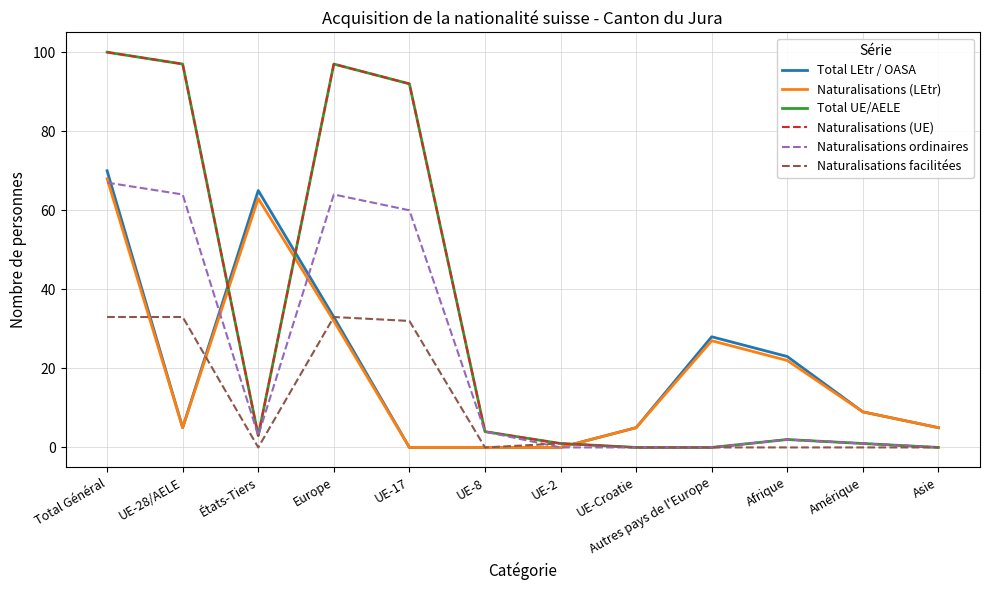

Does the chart have visible grid lines?

Yes